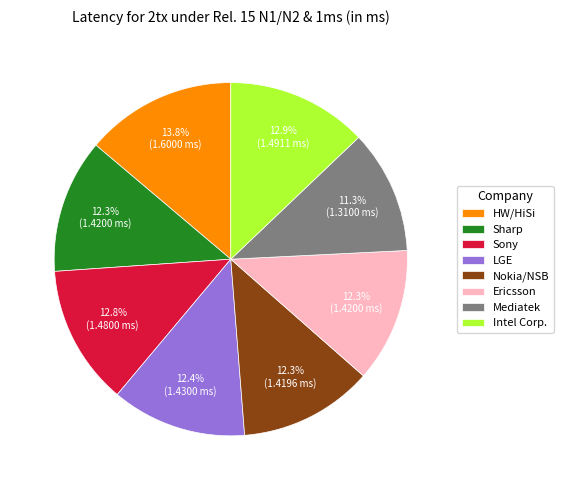

Which category has the smallest portion of the pie?

Mediatek